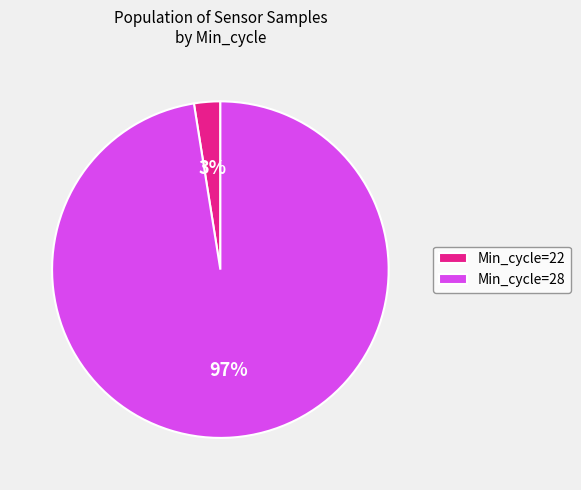

Count the number of slices in the pie.

2